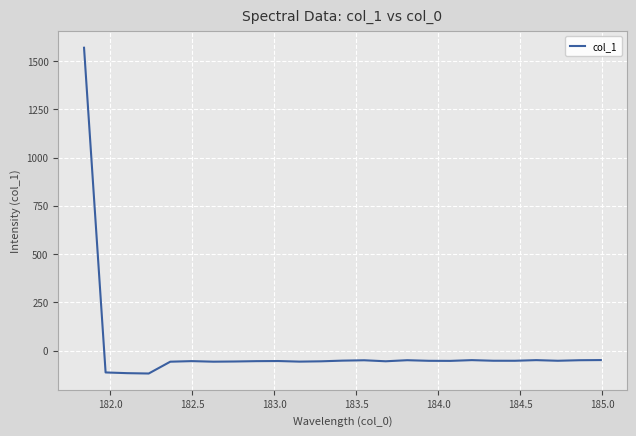

What is the maximum value shown in the chart?

1568.3